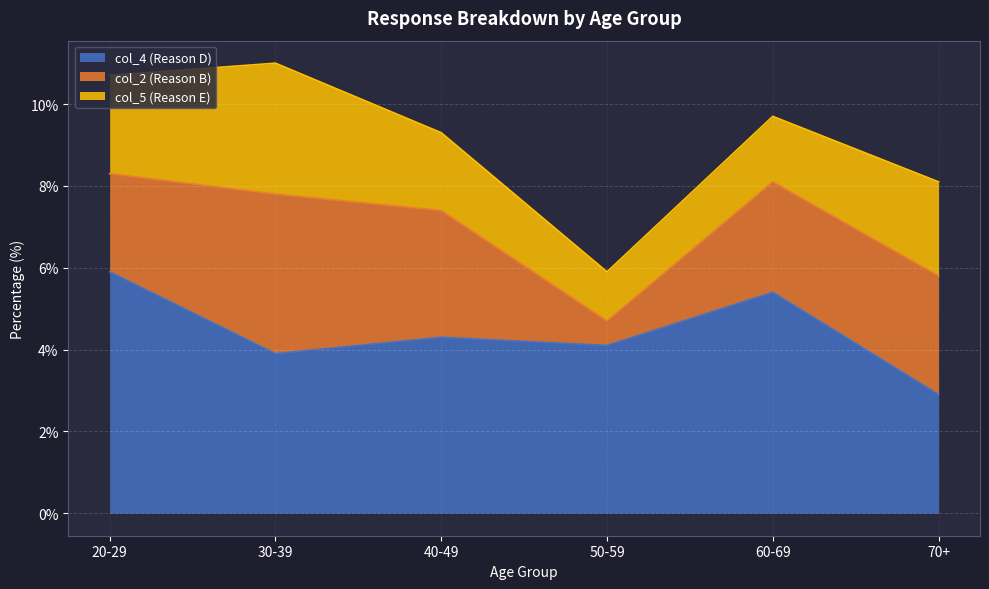

What is the sum of the col_4 (Reason D) values at 30-39 and 50-59?

8.0